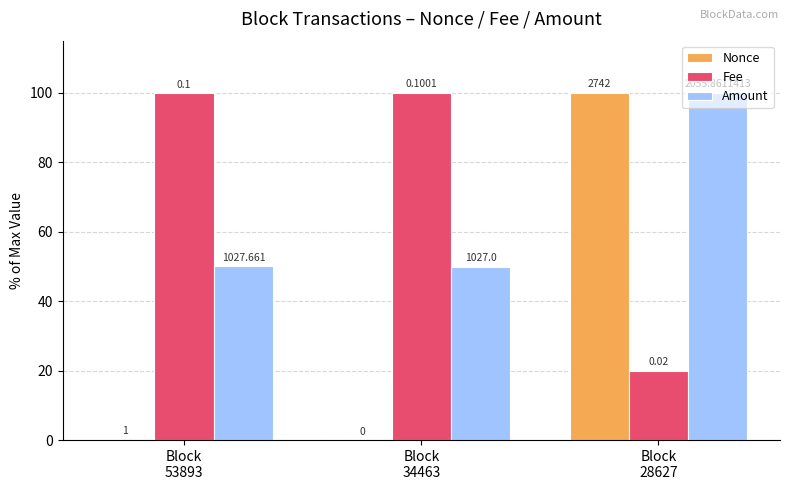

List the series in order of their overall mean, lowest first.

Nonce, Amount, Fee